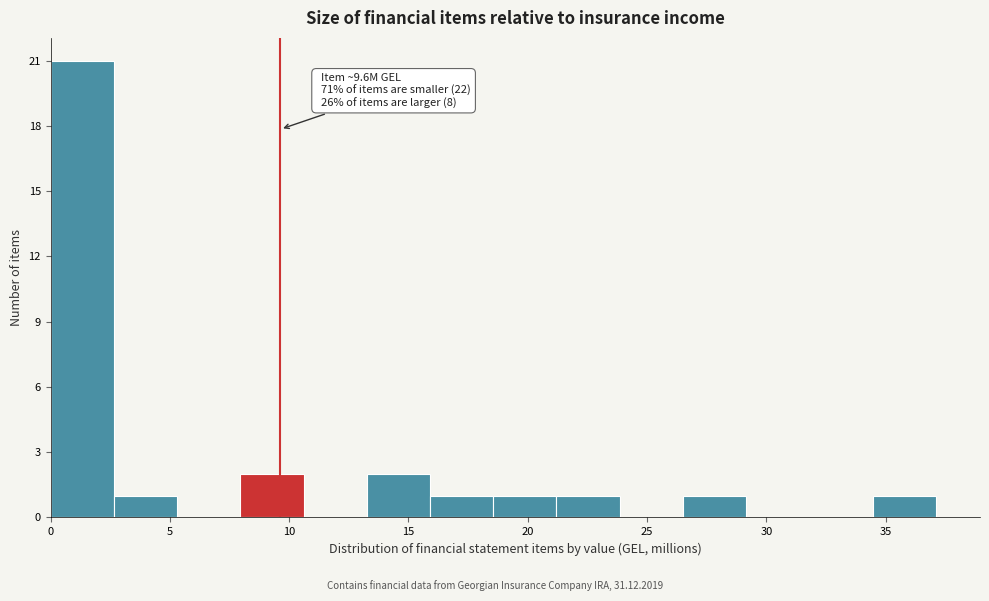

Over which range of the x-axis is the bar tallest?

0.0 to 2.5